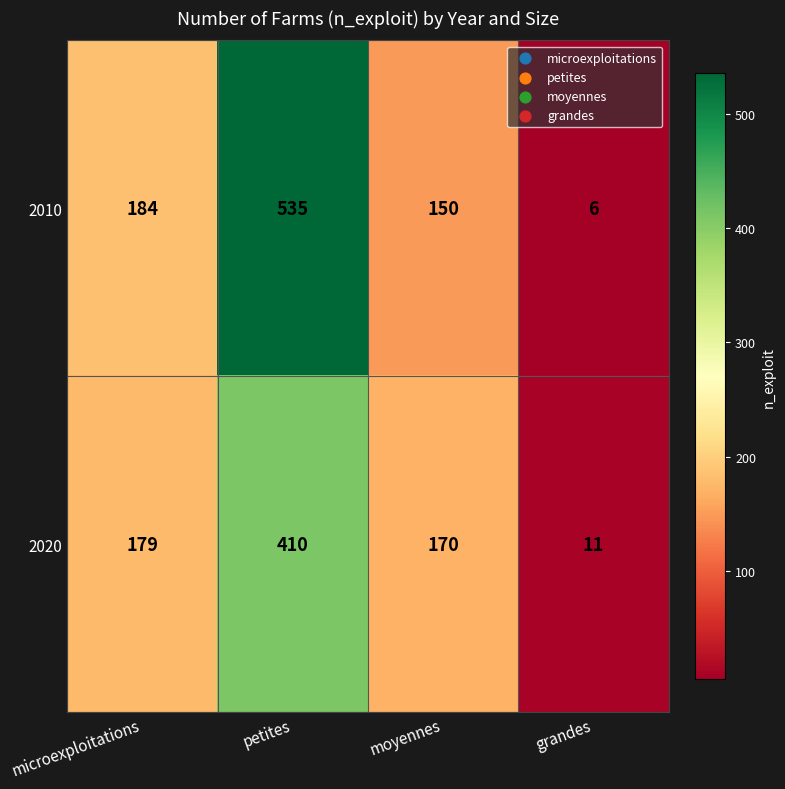

True or false: 2010 has a value of 535 at petites.

True